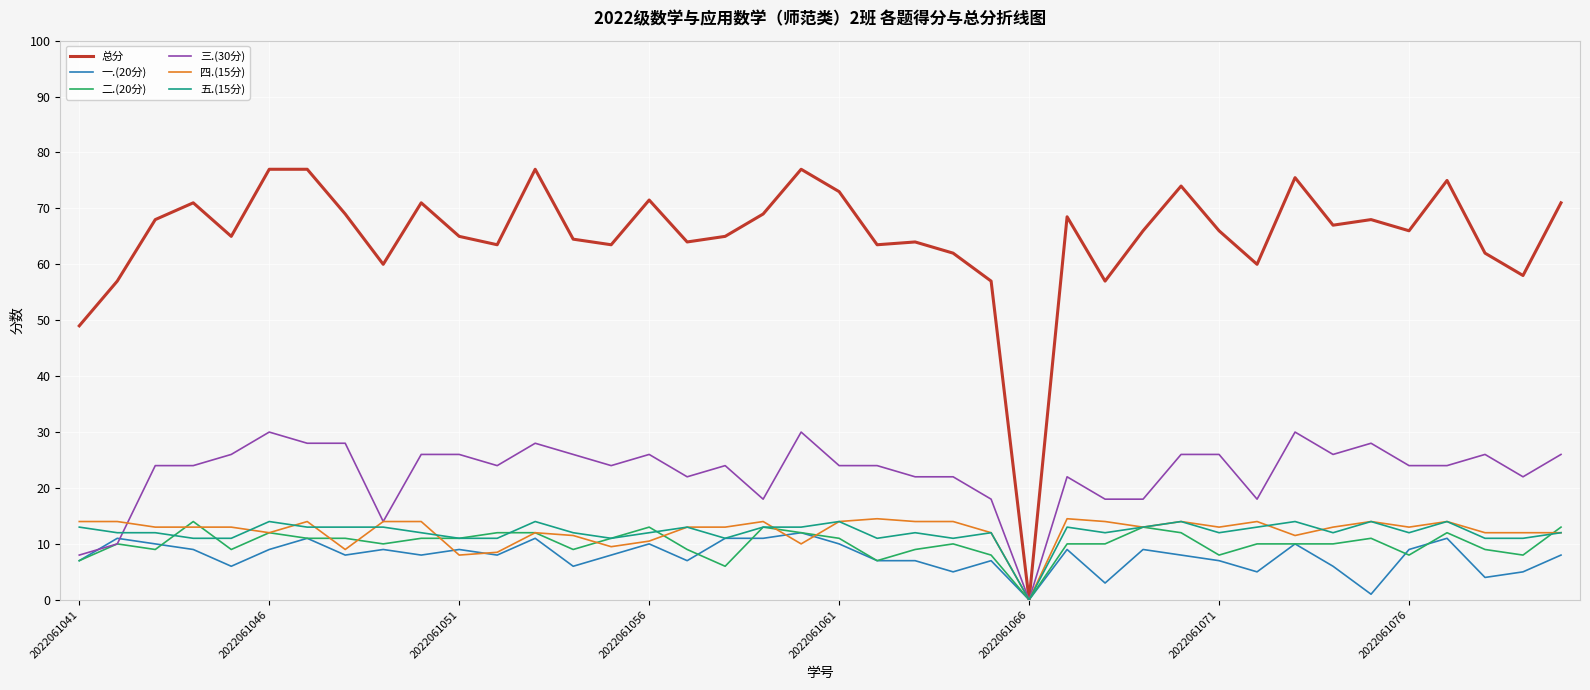

Reading right to left, transcribe all the data shown in this chart.

总分: 71.0	58.0	62.0	75.0	66.0	68.0	67.0	75.5	60.0	66.0	74.0	66.0	57.0	68.5	0.0	57.0	62.0	64.0	63.5	73.0	77.0	69.0	65.0	64.0	71.5	63.5	64.5	77.0	63.5	65.0	71.0	60.0	69.0	77.0	77.0	65.0	71.0	68.0	57.0	49.0
一.(20分): 8.0	5.0	4.0	11.0	9.0	1.0	6.0	10.0	5.0	7.0	8.0	9.0	3.0	9.0	0.0	7.0	5.0	7.0	7.0	10.0	12.0	11.0	11.0	7.0	10.0	8.0	6.0	11.0	8.0	9.0	8.0	9.0	8.0	11.0	9.0	6.0	9.0	10.0	11.0	7.0
二.(20分): 13.0	8.0	9.0	12.0	8.0	11.0	10.0	10.0	10.0	8.0	12.0	13.0	10.0	10.0	0.0	8.0	10.0	9.0	7.0	11.0	12.0	13.0	6.0	9.0	13.0	11.0	9.0	12.0	12.0	11.0	11.0	10.0	11.0	11.0	12.0	9.0	14.0	9.0	10.0	7.0
三.(30分): 26.0	22.0	26.0	24.0	24.0	28.0	26.0	30.0	18.0	26.0	26.0	18.0	18.0	22.0	0.0	18.0	22.0	22.0	24.0	24.0	30.0	18.0	24.0	22.0	26.0	24.0	26.0	28.0	24.0	26.0	26.0	14.0	28.0	28.0	30.0	26.0	24.0	24.0	10.0	8.0
四.(15分): 12.0	12.0	12.0	14.0	13.0	14.0	13.0	11.5	14.0	13.0	14.0	13.0	14.0	14.5	0.0	12.0	14.0	14.0	14.5	14.0	10.0	14.0	13.0	13.0	10.5	9.5	11.5	12.0	8.5	8.0	14.0	14.0	9.0	14.0	12.0	13.0	13.0	13.0	14.0	14.0
五.(15分): 12.0	11.0	11.0	14.0	12.0	14.0	12.0	14.0	13.0	12.0	14.0	13.0	12.0	13.0	0.0	12.0	11.0	12.0	11.0	14.0	13.0	13.0	11.0	13.0	12.0	11.0	12.0	14.0	11.0	11.0	12.0	13.0	13.0	13.0	14.0	11.0	11.0	12.0	12.0	13.0